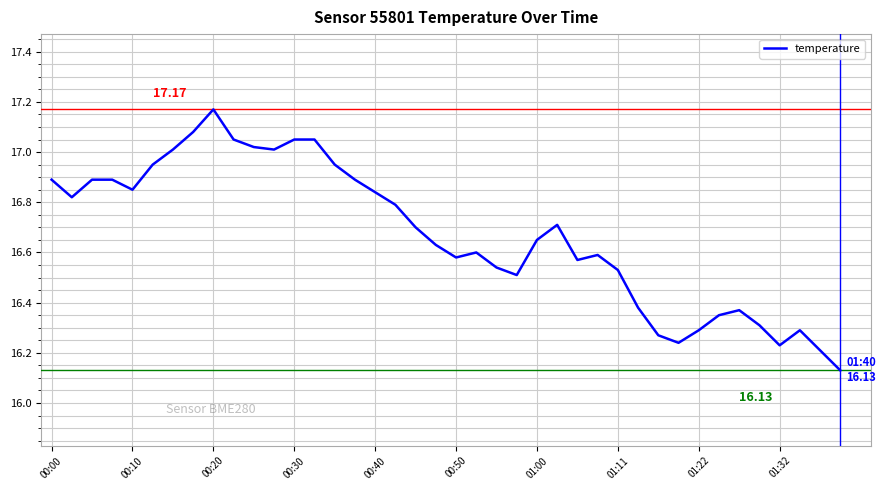

What is the difference between the maximum and minimum values?

1.0